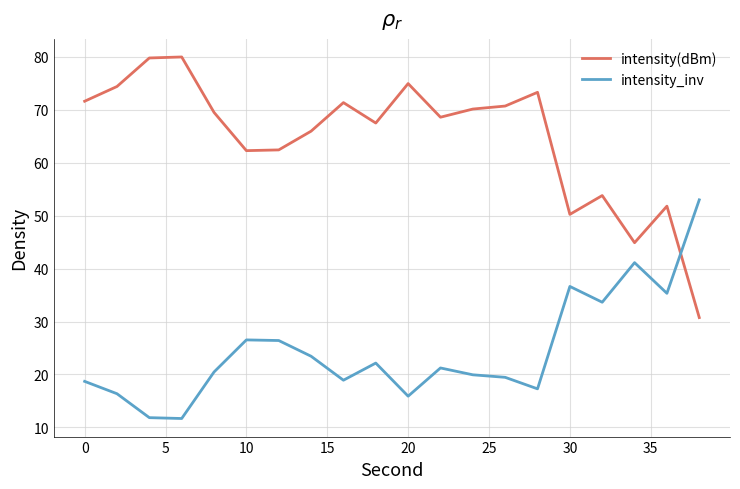

How many times do intensity(dBm) and intensity_inv cross each other?

1